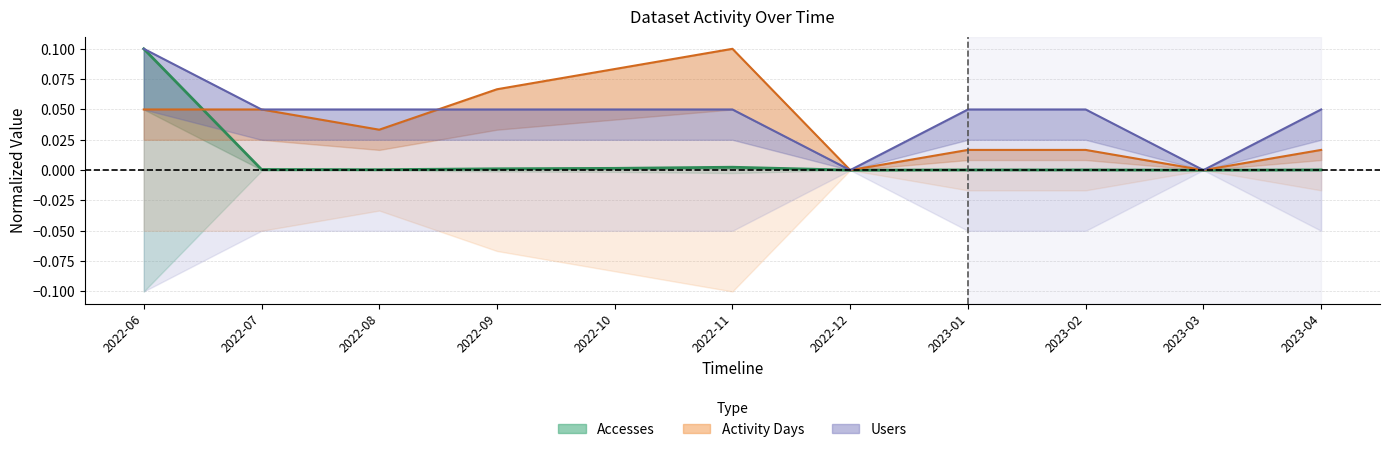

How many data points does each series have?

11